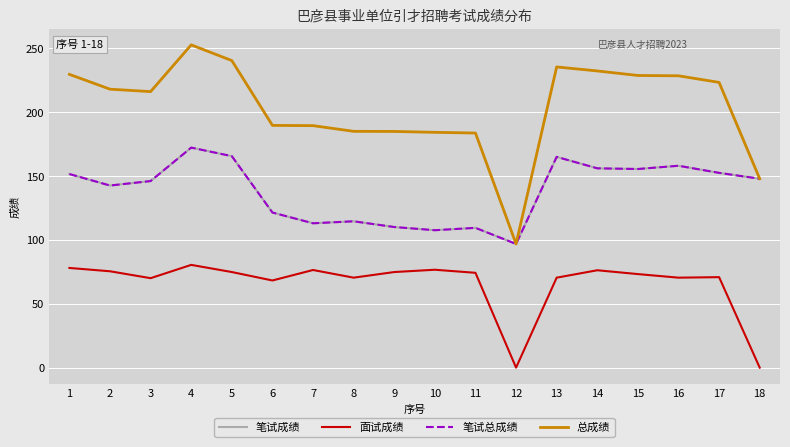

True or false: 总成绩 and 面试成绩 intersect in this chart.

False